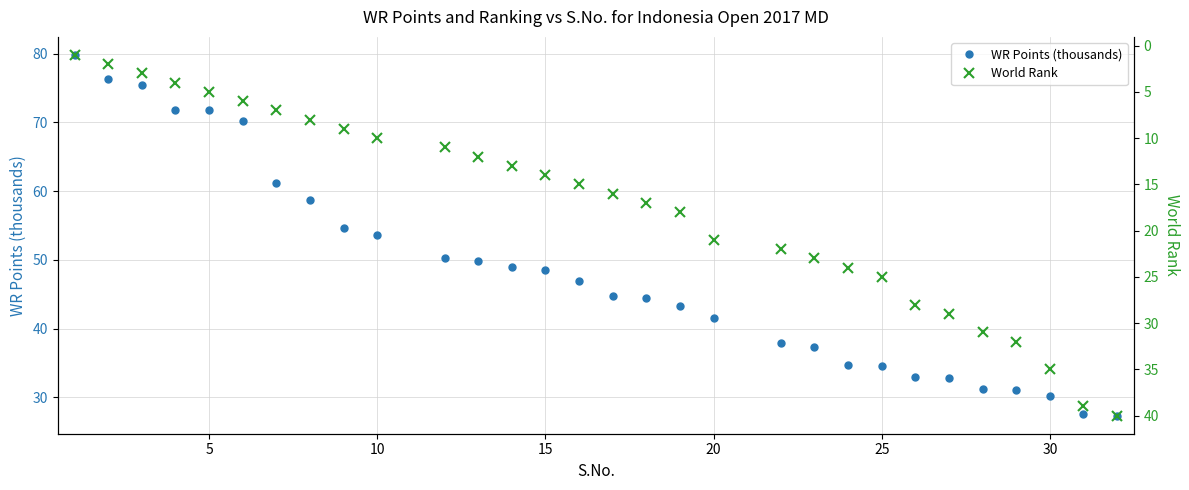

The value of WR Points (thousands) at 20 is 41.5. True or false?

True